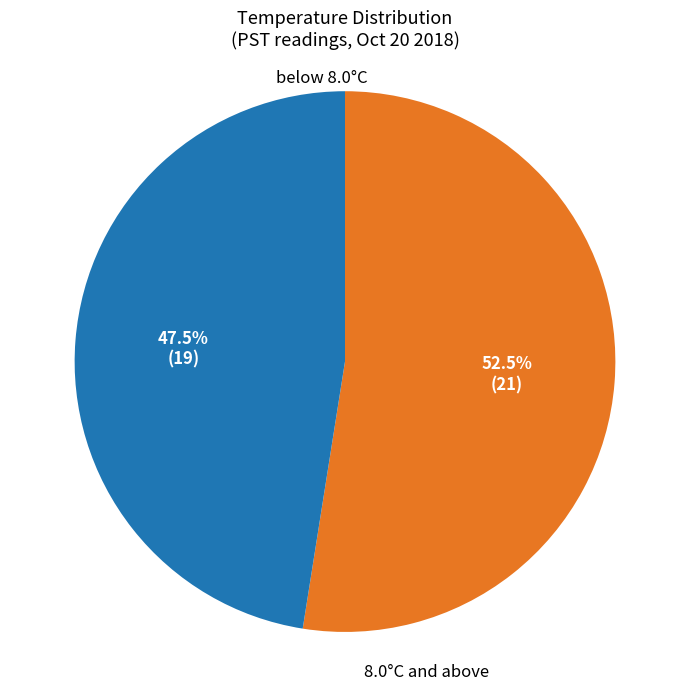

Is there any slice that represents more than half of the pie?

Yes